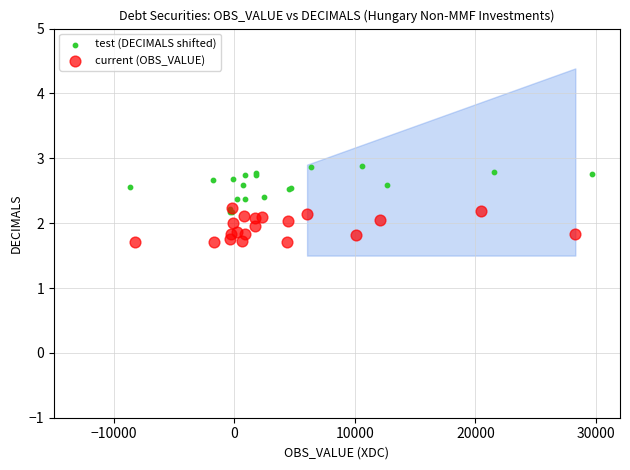

Which series contains the lowest Y value?

current (OBS_VALUE)